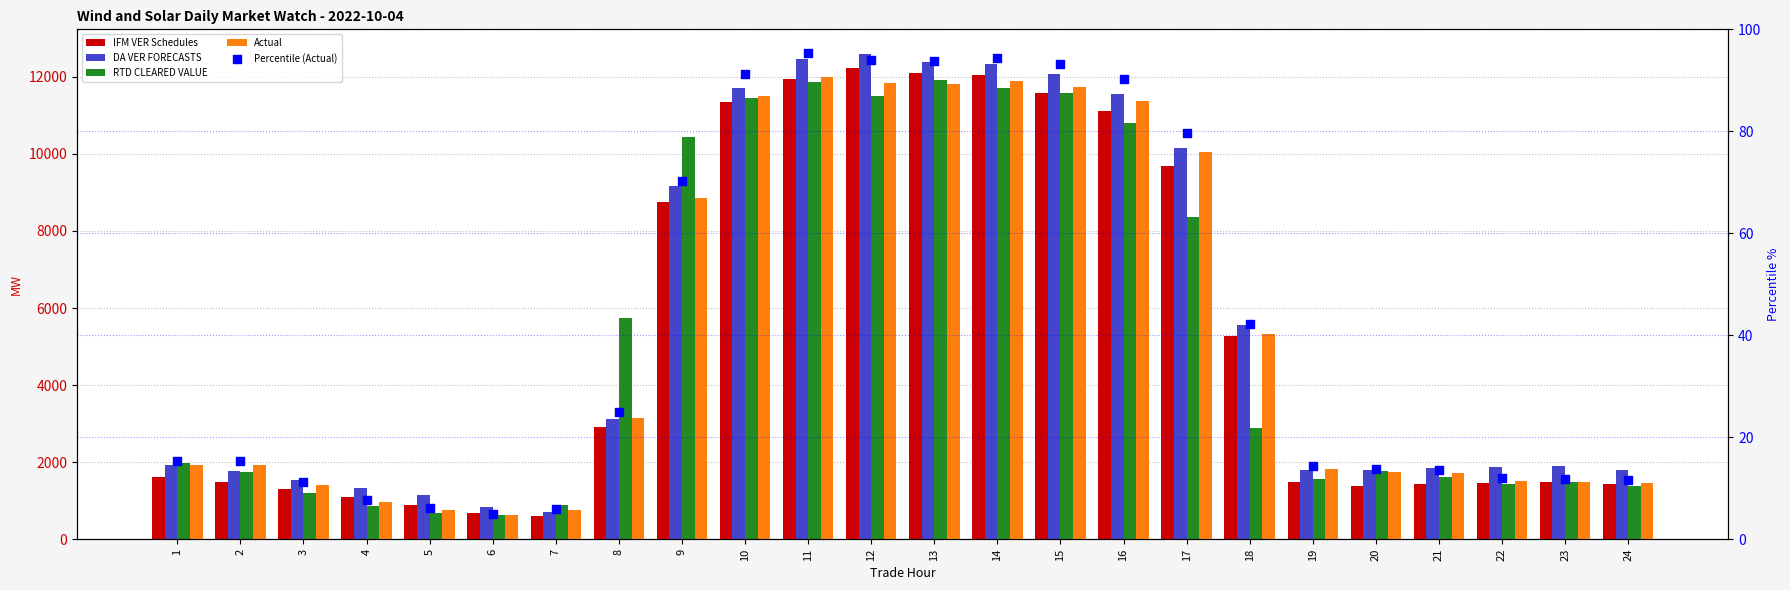

What are all the series names shown in the legend?

IFM VER Schedules, DA VER FORECASTS, RTD CLEARED VALUE, Actual, Percentile (Actual)